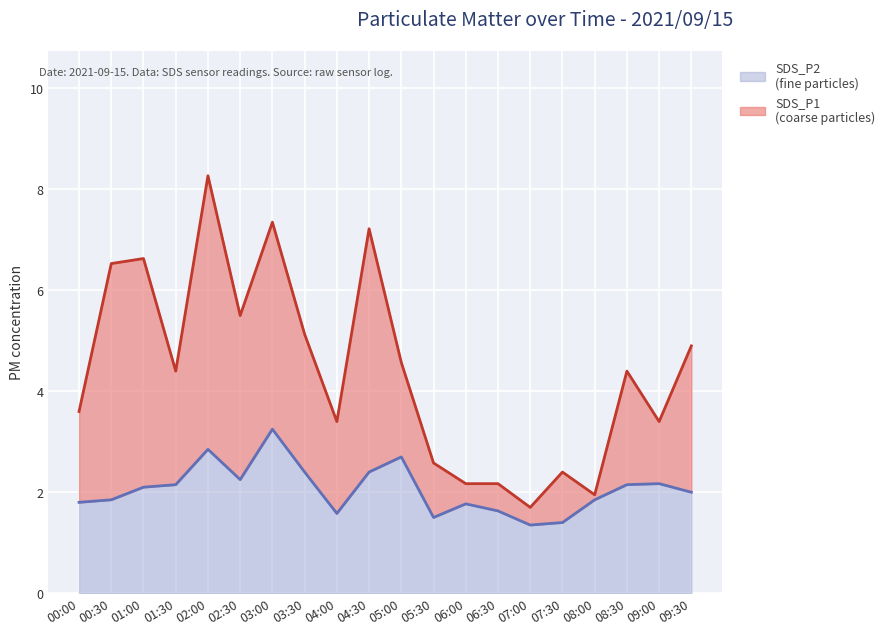

Which series has the largest range (max minus min)?

SDS_P1